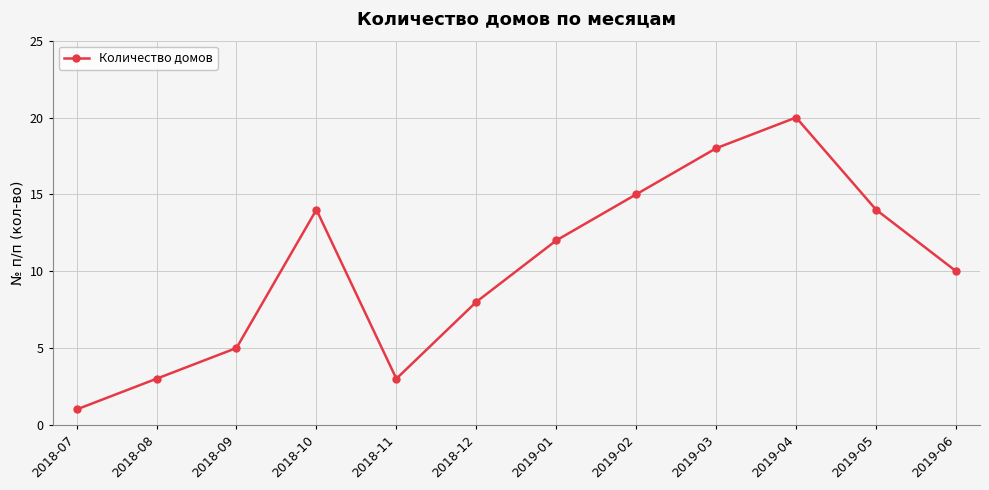

Reading right to left, what are all the values shown in this chart?

10	14	20	18	15	12	8	3	14	5	3	1